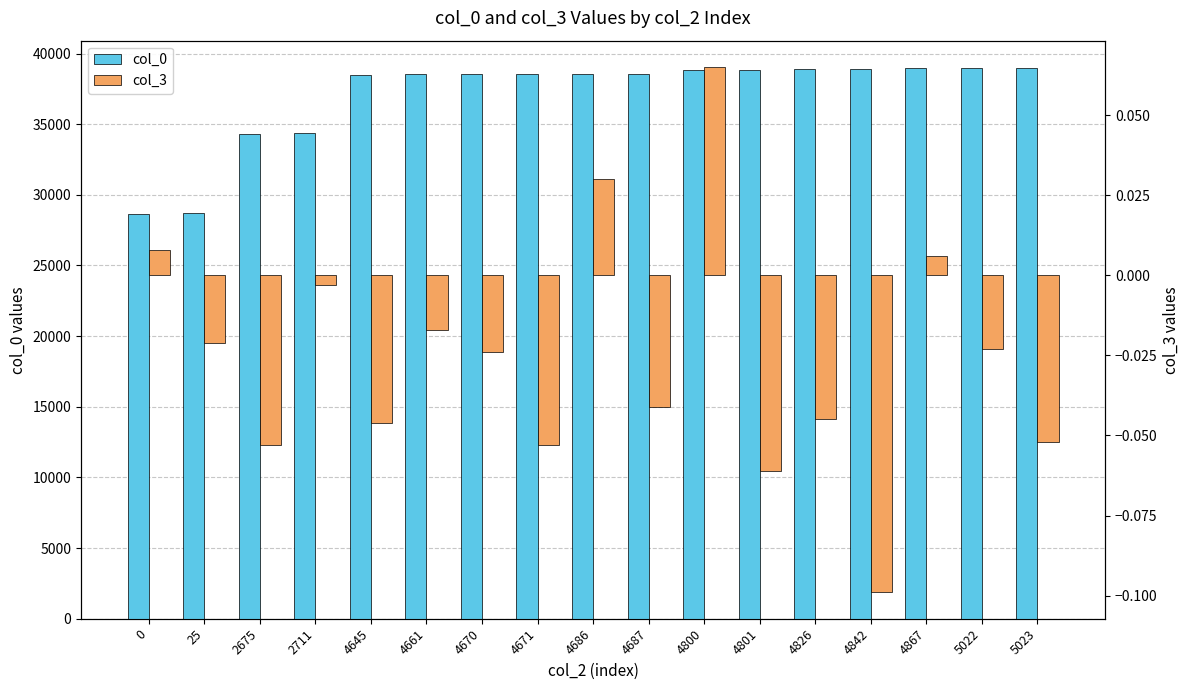

Is the value of col_3 at 4645 greater than the value of col_0 at 0?

No